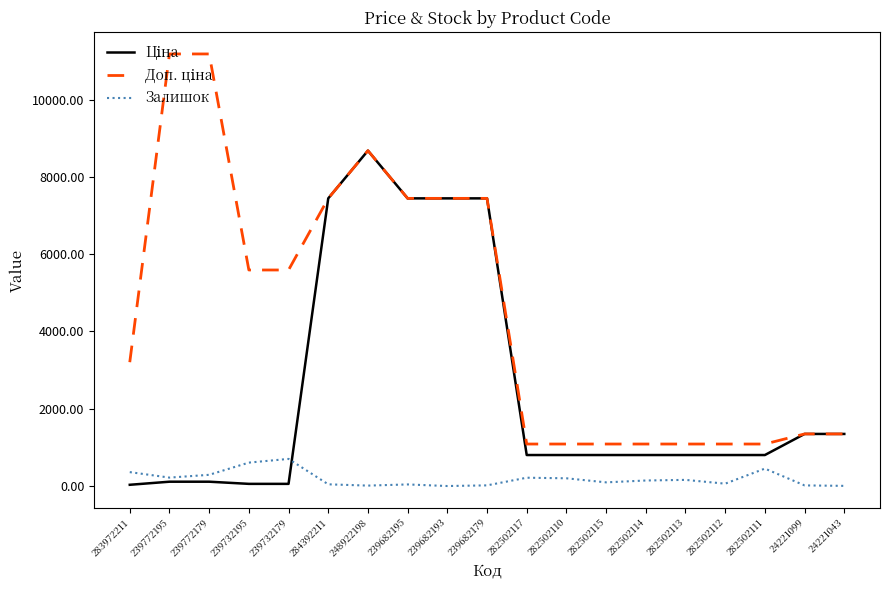

At which category is the sum across all series the highest?

248922198